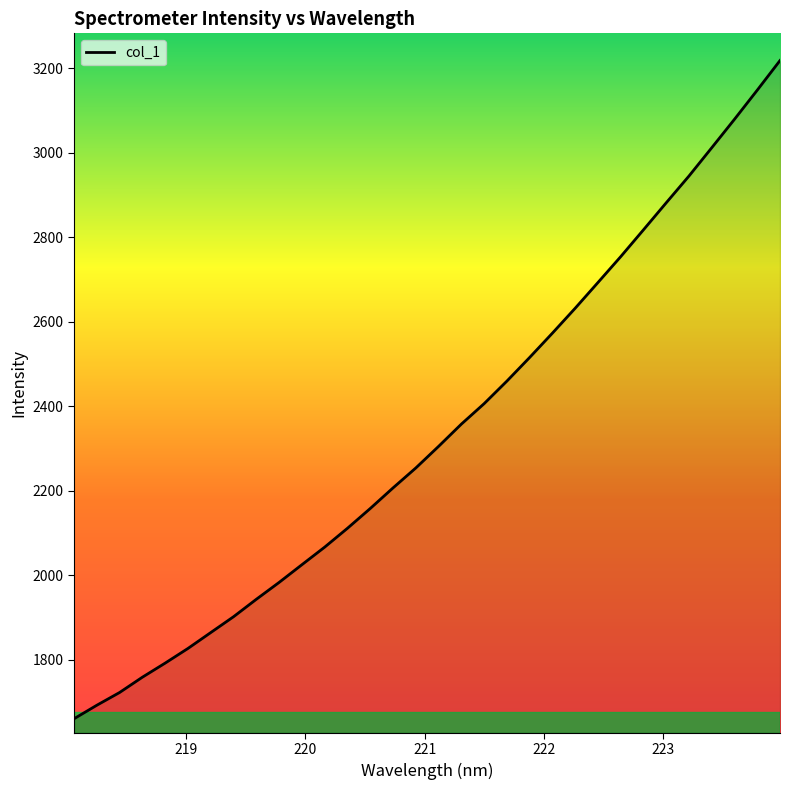

What is the smallest value displayed?

1660.3